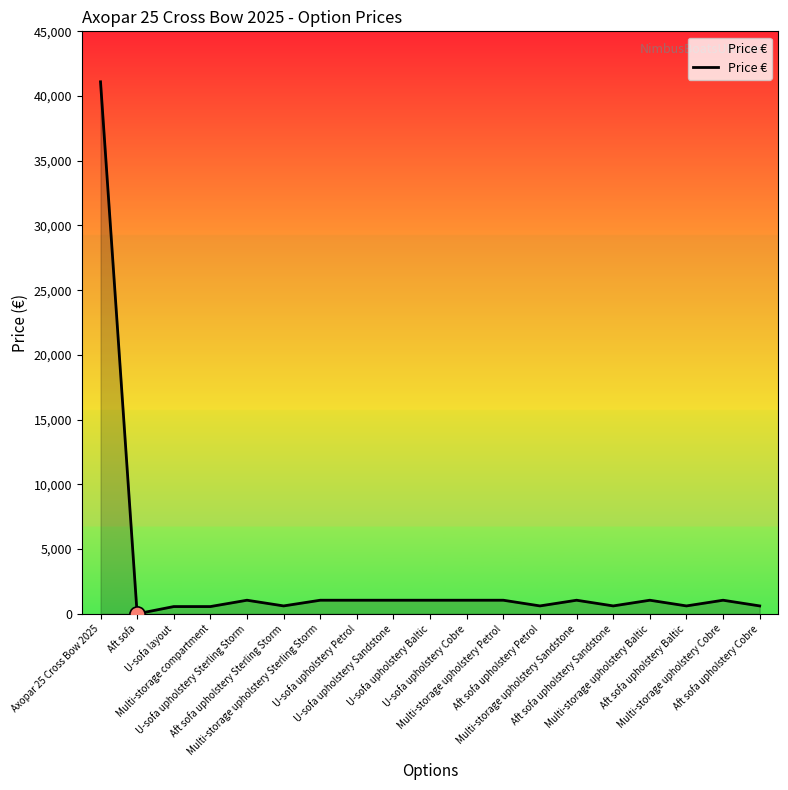

Approximately how many times larger is the value at Multi-storage compartment compared to Aft sofa upholstery Sterling Storm?

0.9